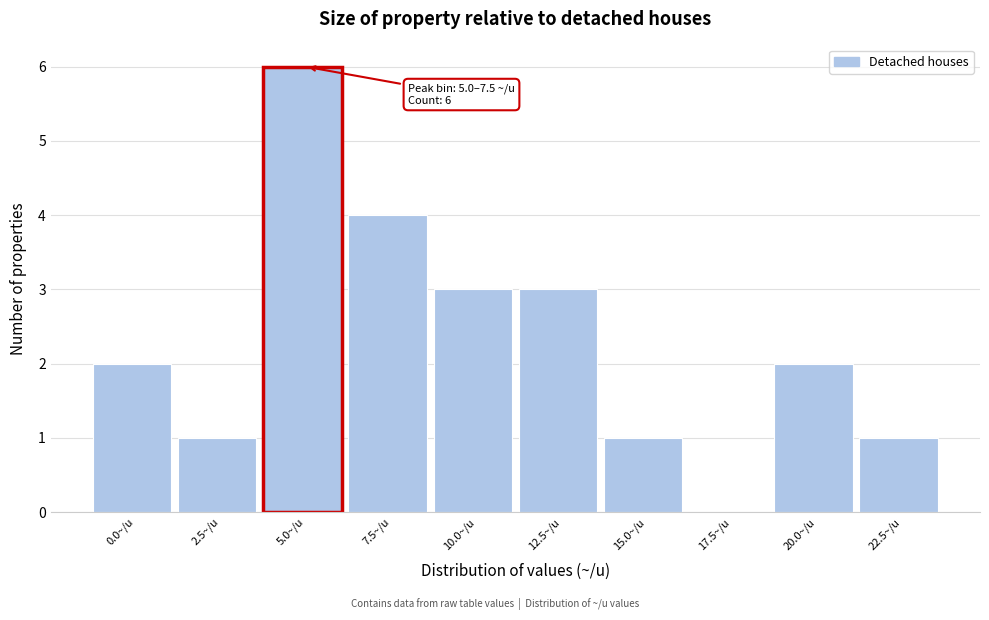

Reading left to right, list all the values displayed in this chart.

0.0~/u=2	2.5~/u=1	5.0~/u=6	7.5~/u=4	10.0~/u=3	12.5~/u=3	15.0~/u=1	17.5~/u=0	20.0~/u=2	22.5~/u=1